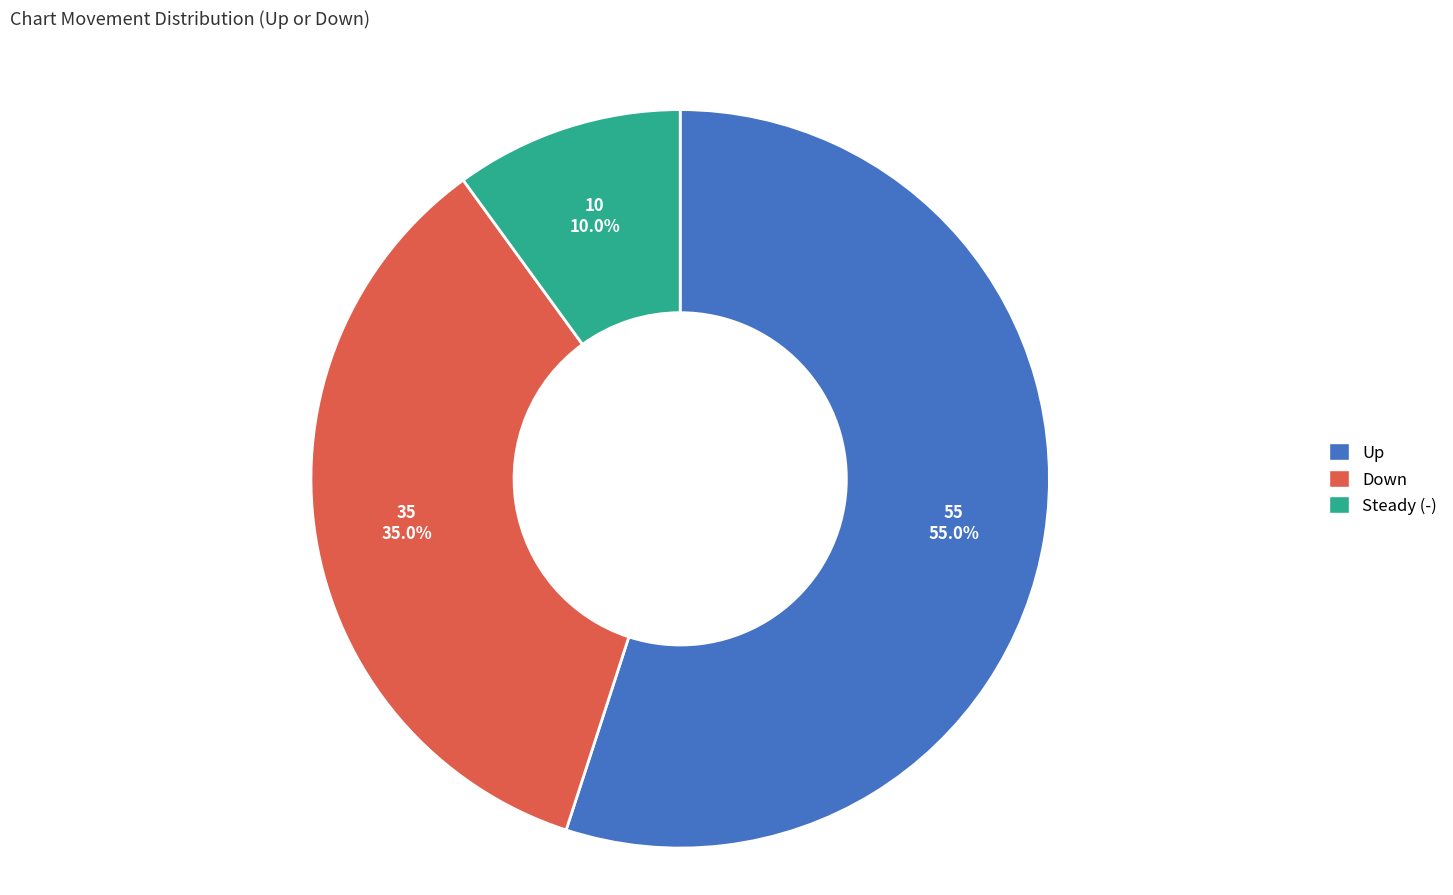

Combined, what portion of the pie is Up and Down?

90.0%